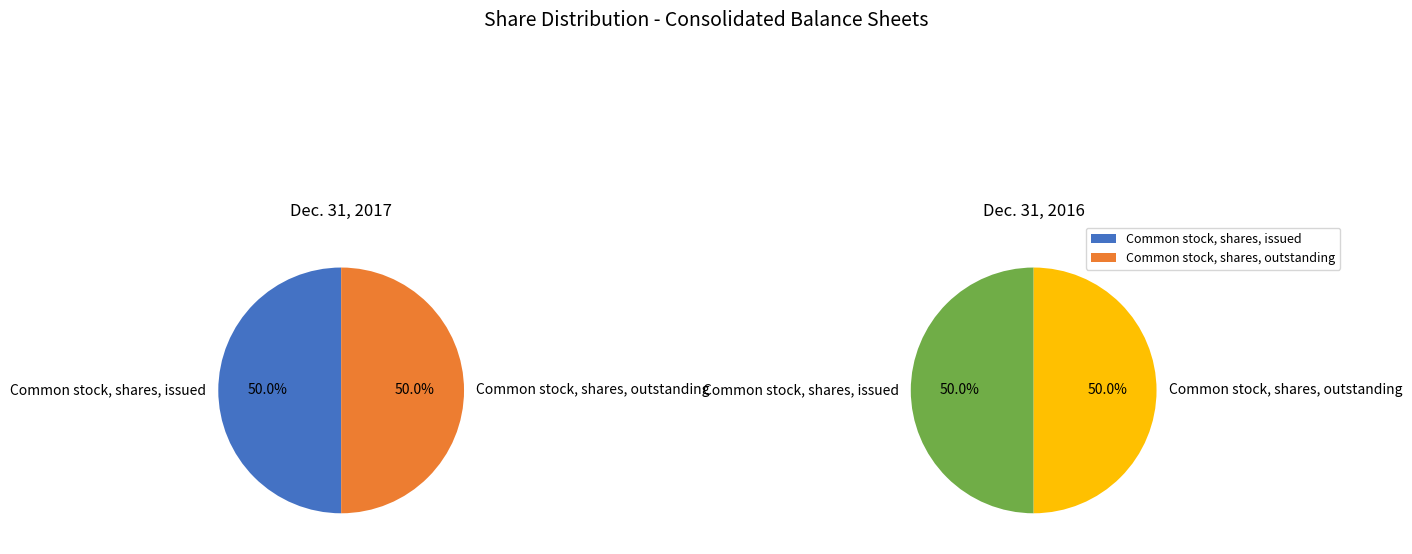

The Common stock, shares, issued slice represents 50% of the pie. True or false?

True